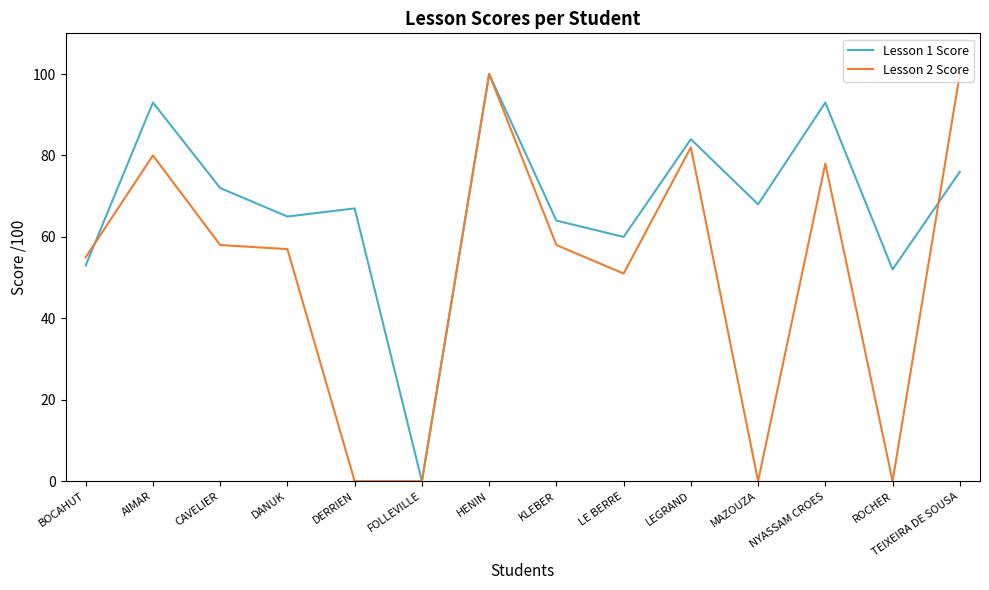

At which label is Lesson 2 Score closest to 50?

LE BERRE